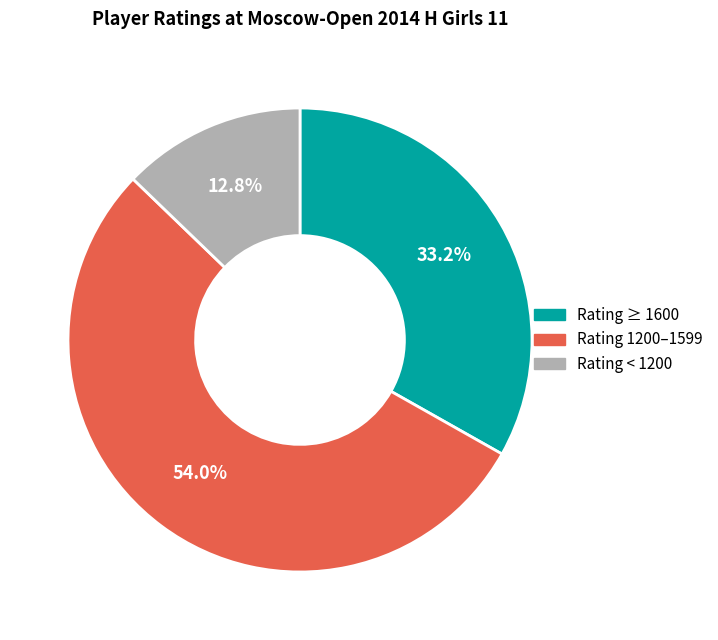

Approximately how many times larger is the value at Rating < 1200 compared to Rating ≥ 1600?

0.4